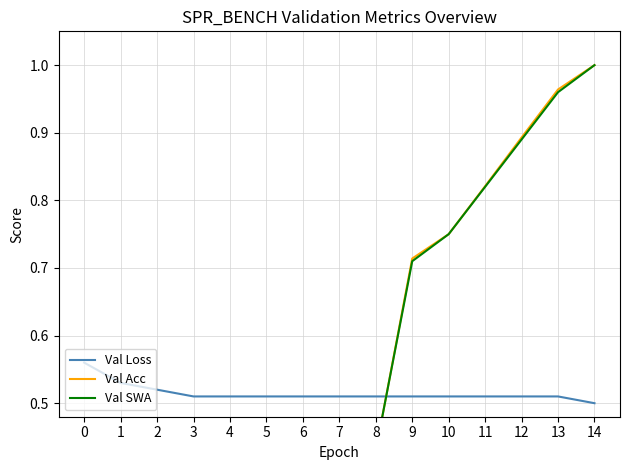

How many categories are shown in the chart?

15